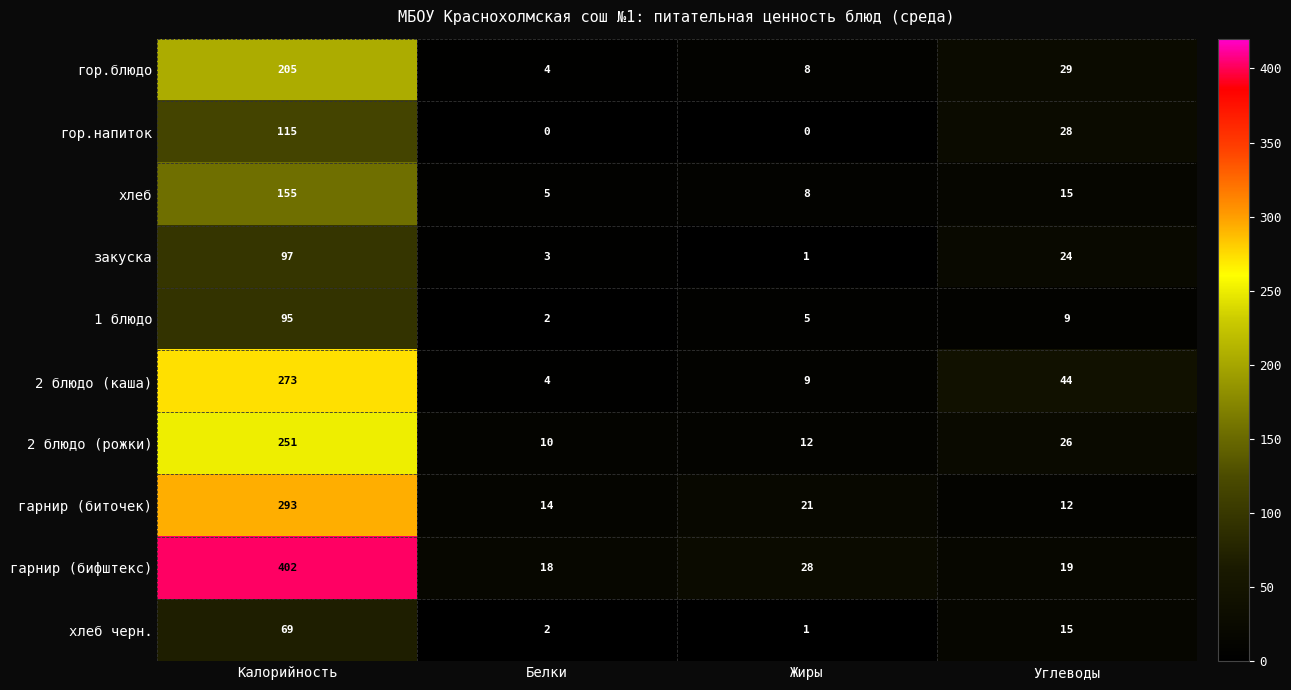

What is the difference between the second highest and minimum values in the закуска series?

23